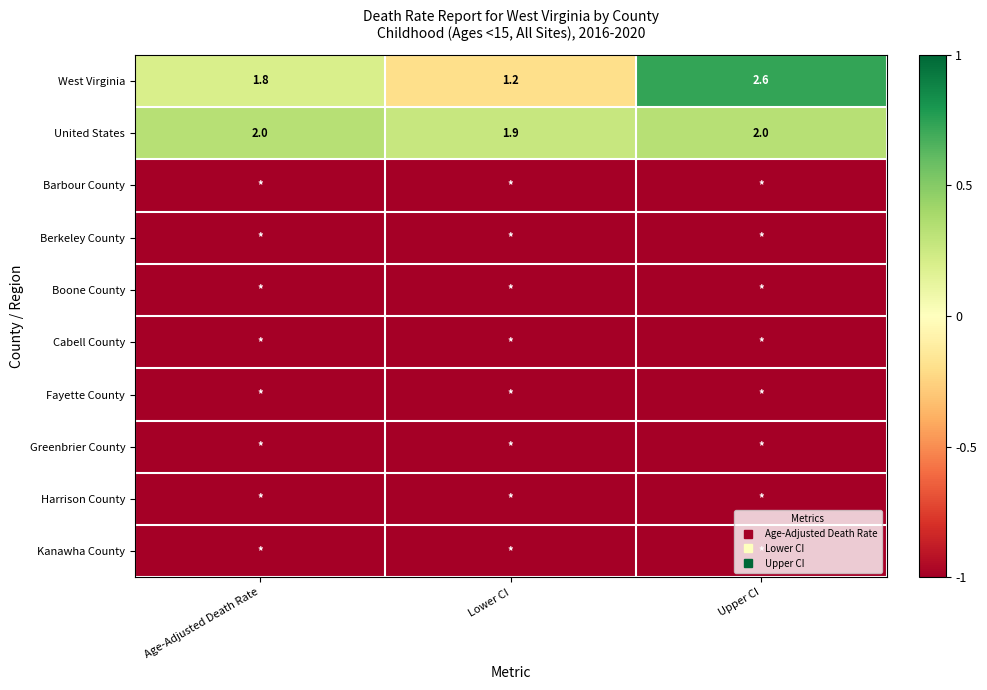

Count the number of data series in this chart.

10